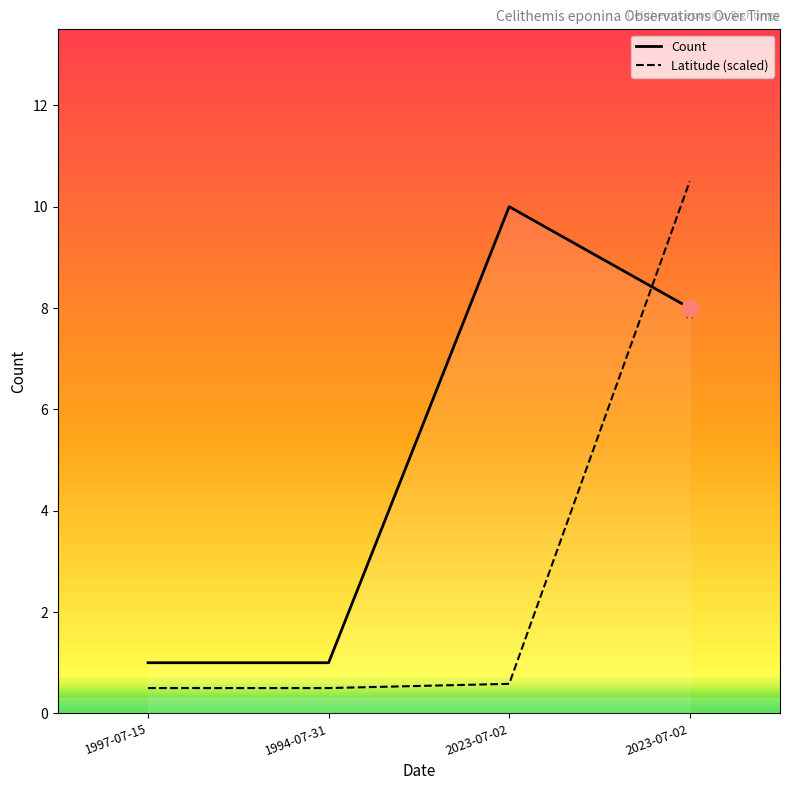

Is this an area chart (filled region under the line)?

No